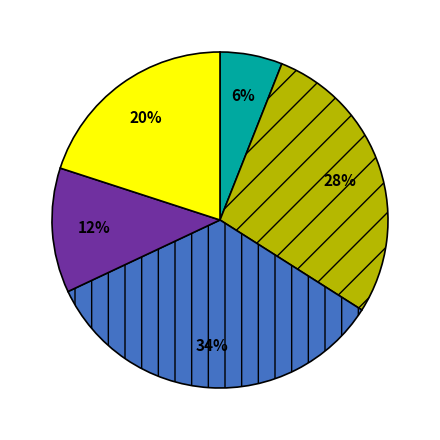

To the nearest percent, what is the difference between the largest and smallest slice percentages?

28%